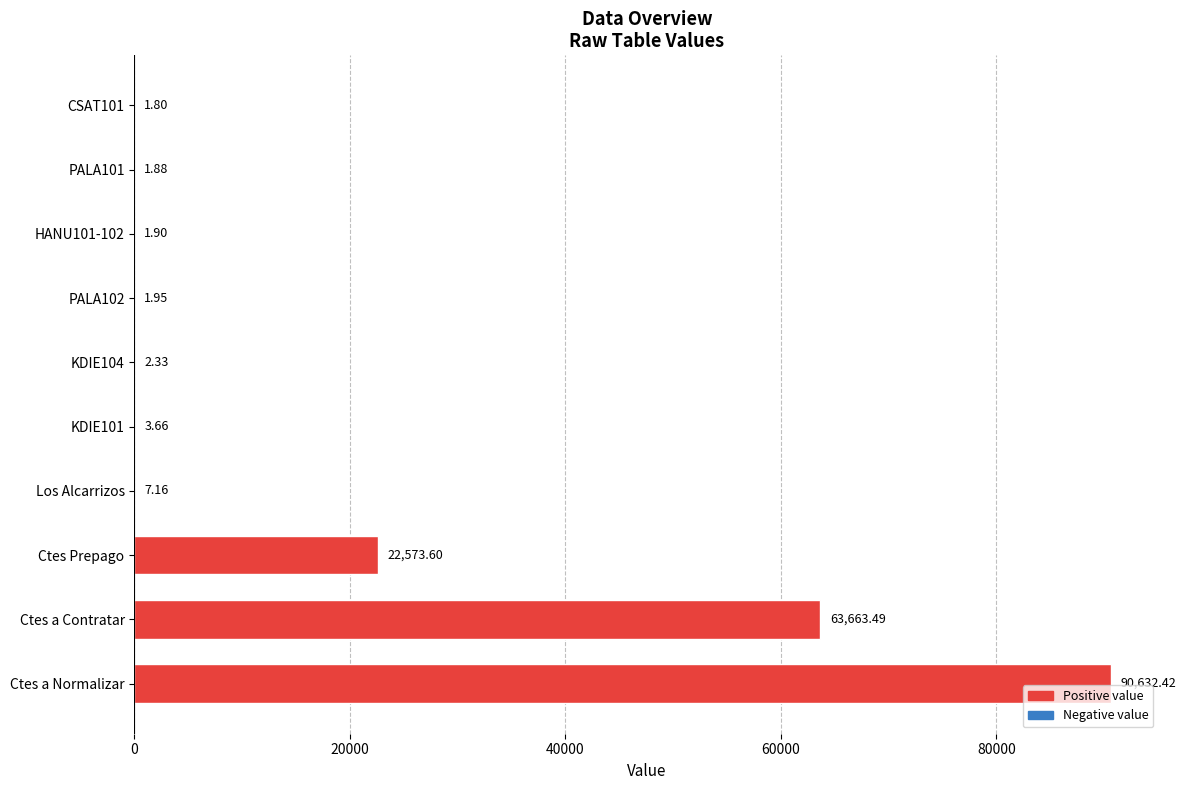

How many data points are above 3?

5